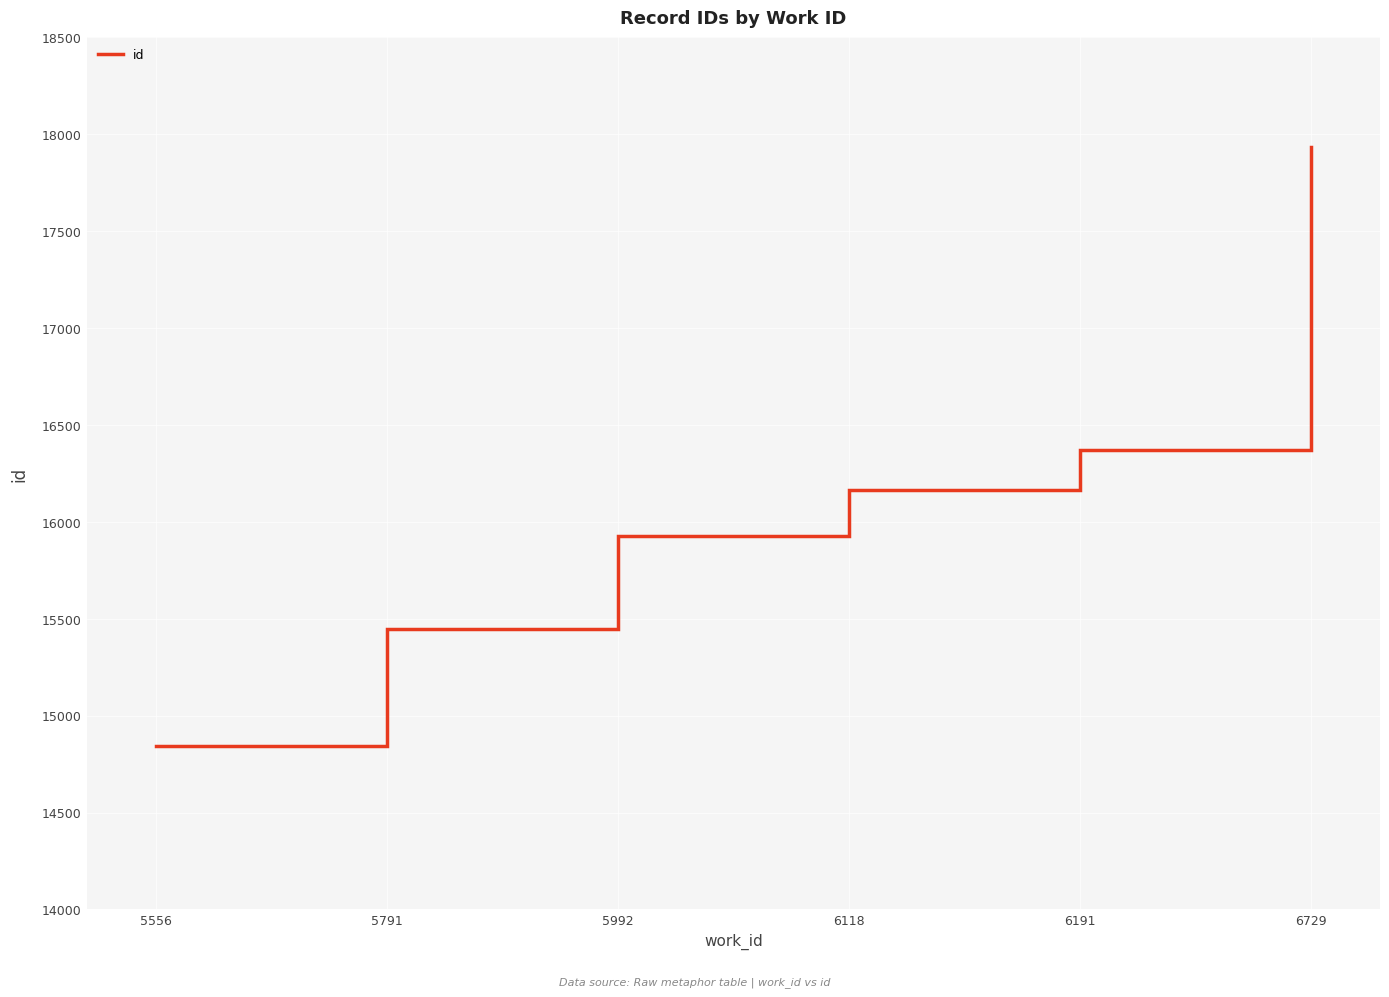

Reading left to right, extract all data points from this chart.

5556=14842	5791=15447	5992=15927	6118=16161	6191=16372	6729=17934